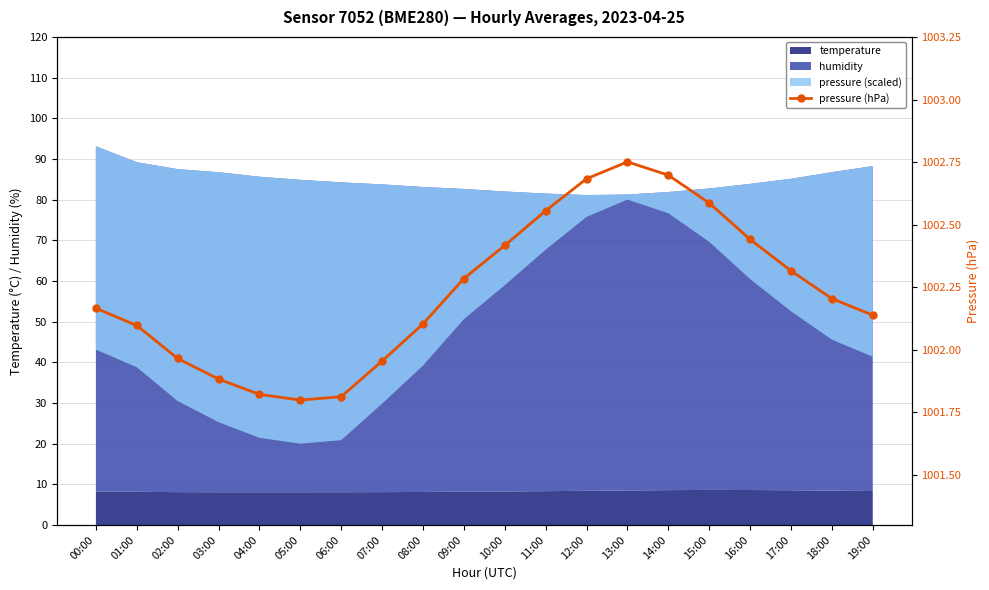

Rank the categories by value from lowest to highest.

05:00, 06:00, 04:00, 03:00, 07:00, 02:00, 01:00, 08:00, 19:00, 00:00, 18:00, 09:00, 17:00, 10:00, 16:00, 11:00, 15:00, 12:00, 14:00, 13:00